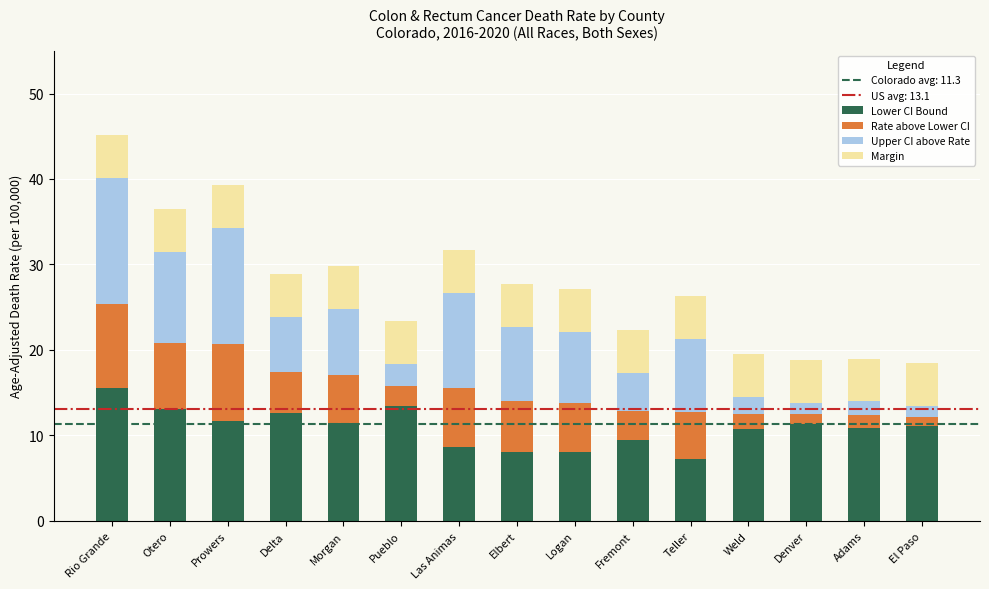

What is the approximate value of Lower CI Bound at Otero?

13.1